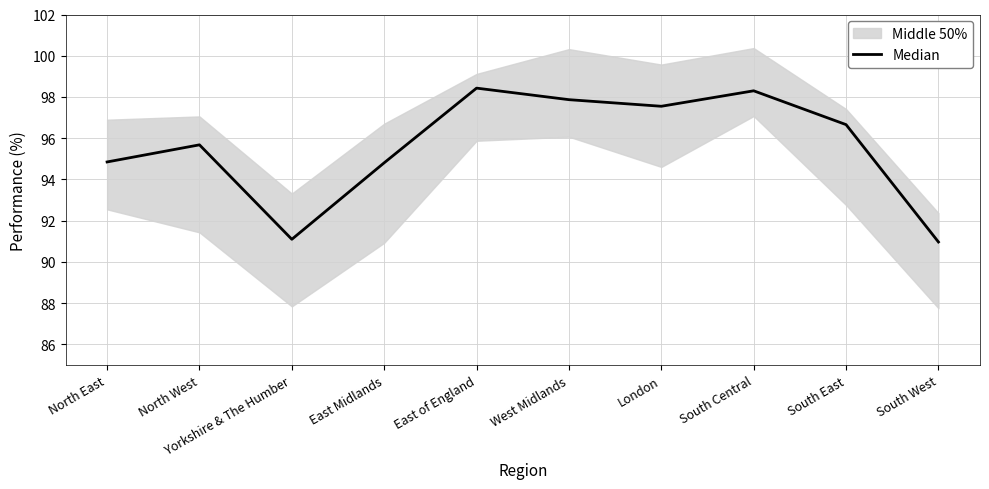

Reading left to right, transcribe all the data shown in this chart.

94.8	95.7	91.1	94.8	98.4	97.9	97.5	98.3	96.7	91.0